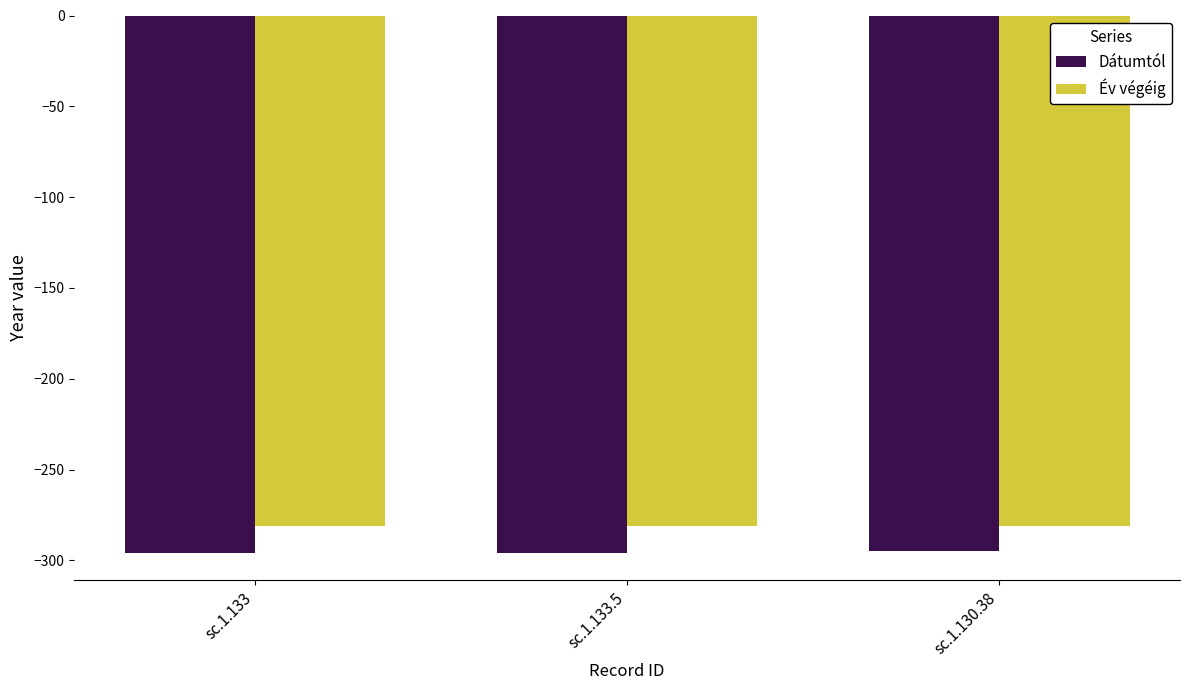

What is the sum of all Dátumtól values?

-887